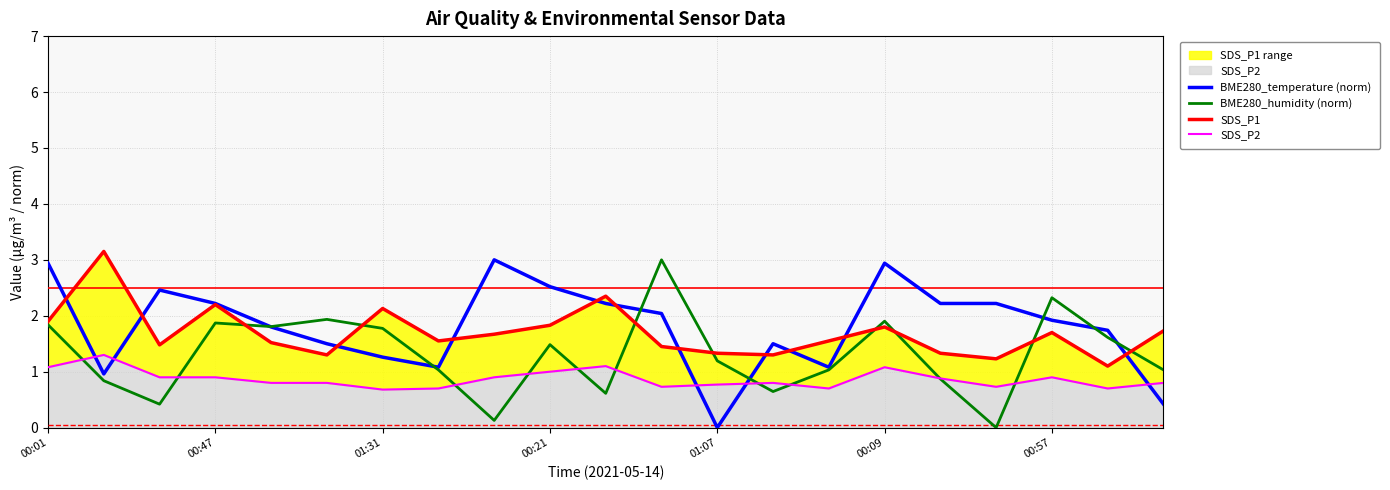

Which series has the largest total across all categories?

BME280_temperature (norm)